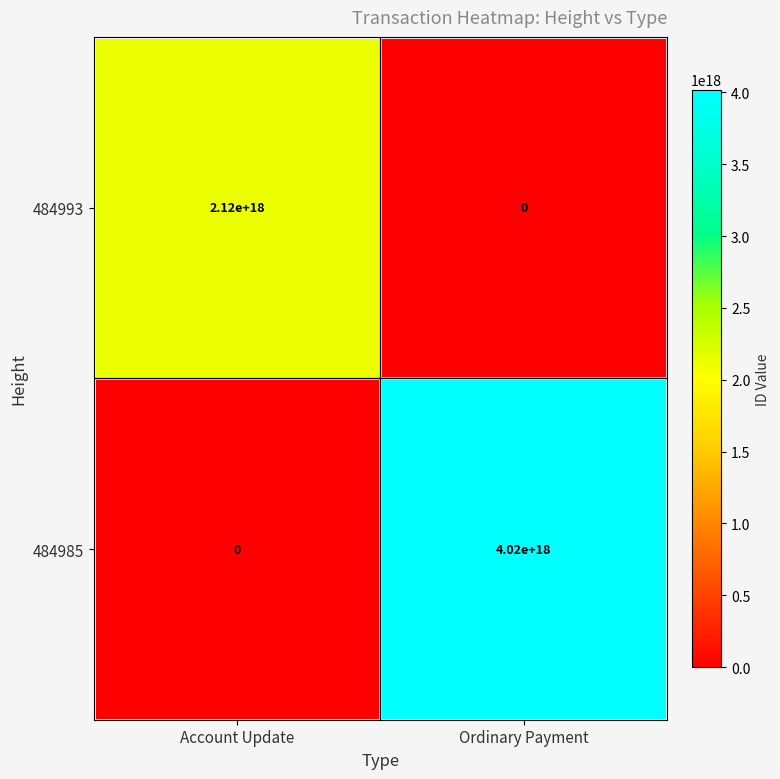

Which series has the widest spread of values?

484985